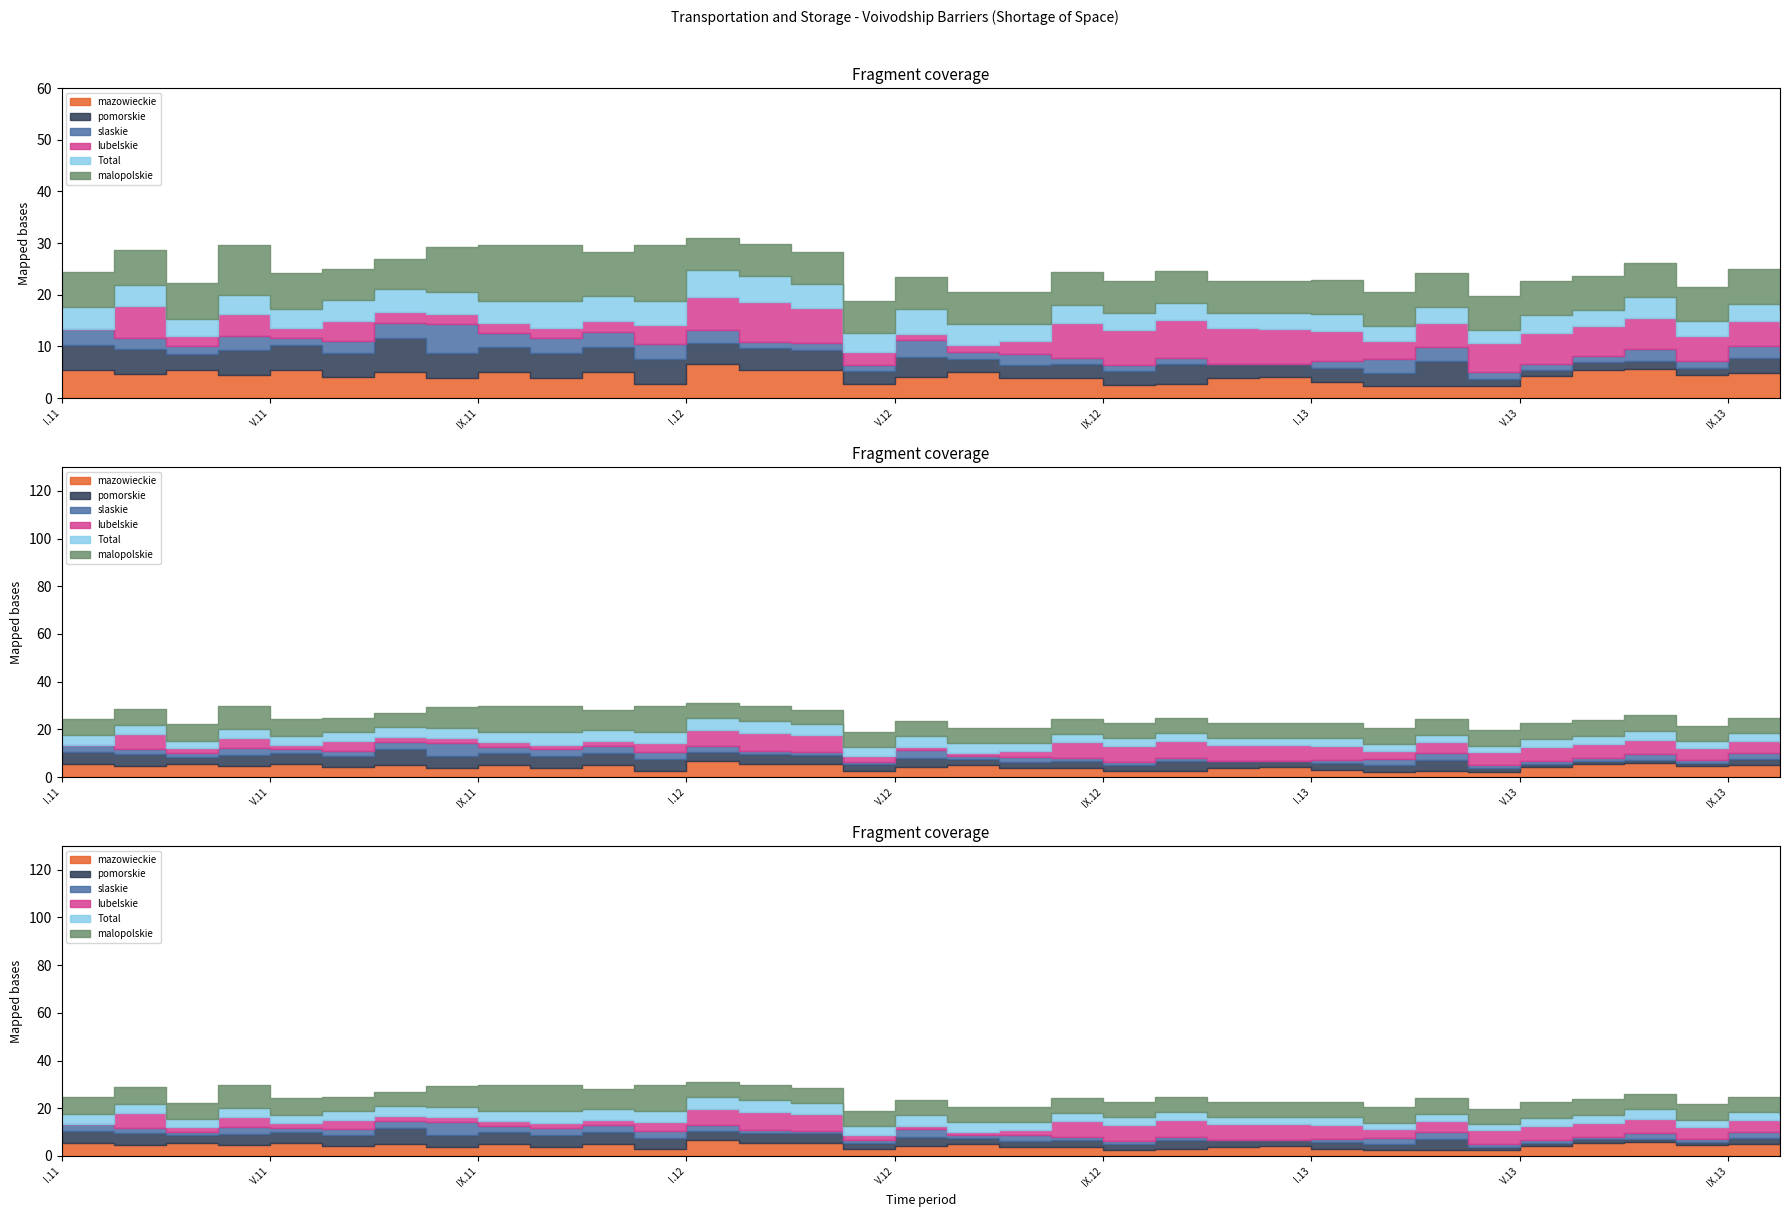

What position from the right is VI.13?

5